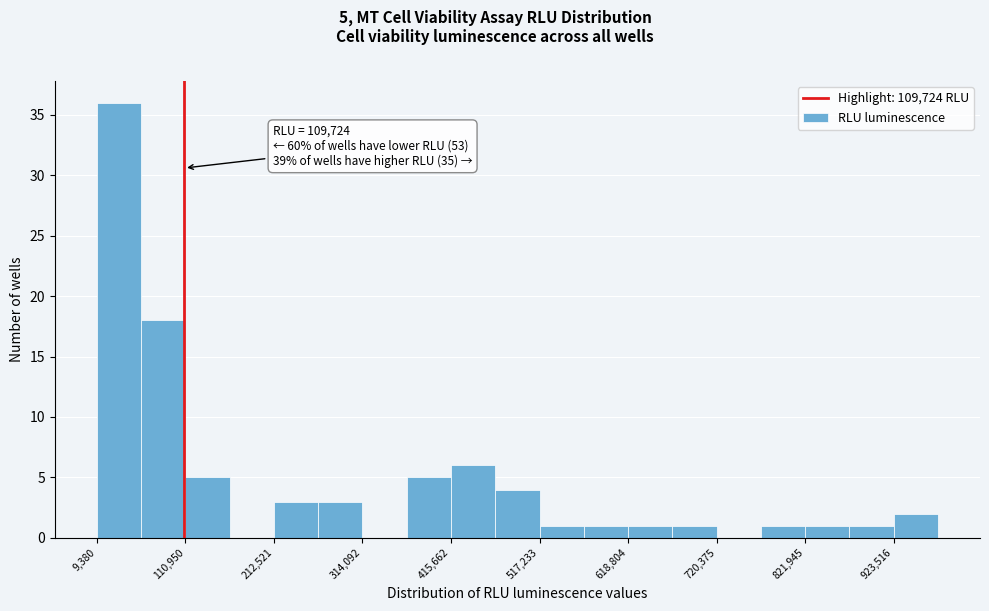

Around what value on the x-axis is the tallest bar? Give the approximate position of its centre, as read against the axis.

40000